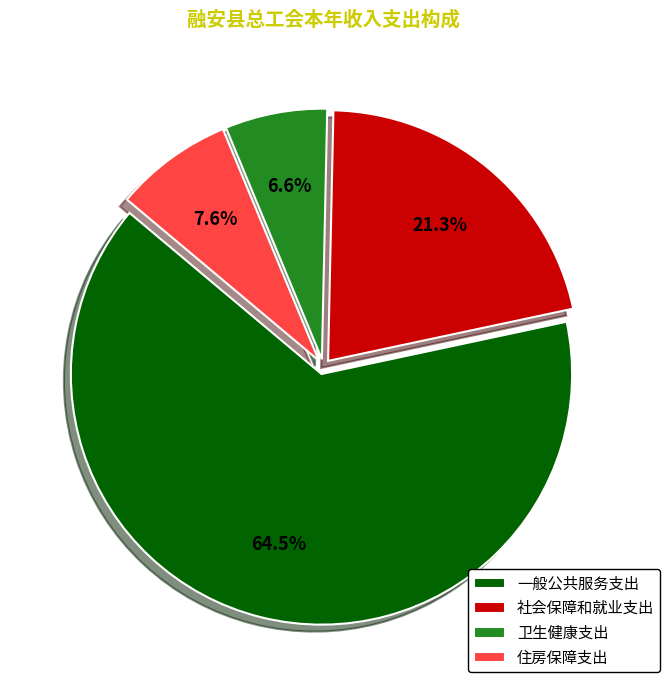

How many slices are in this pie chart?

4